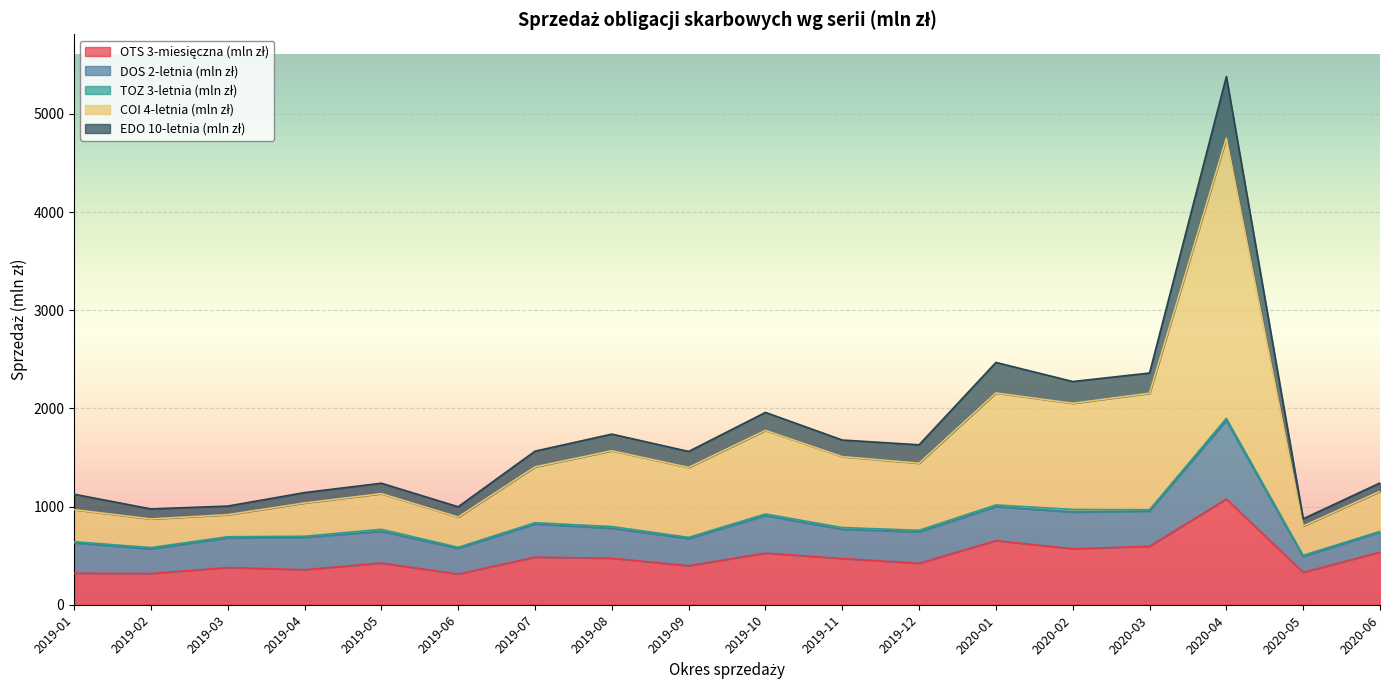

True or false: OTS 3-miesięczna (mln zł) and EDO 10-letnia (mln zł) cross at least once.

False